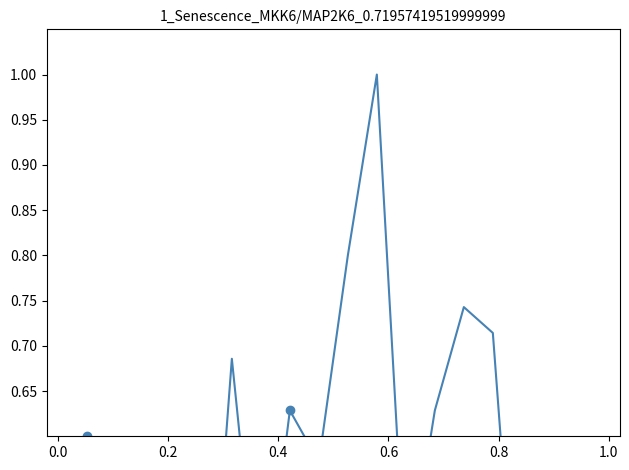

How many points are higher than both their immediate neighbors (excluding endpoints)?

6